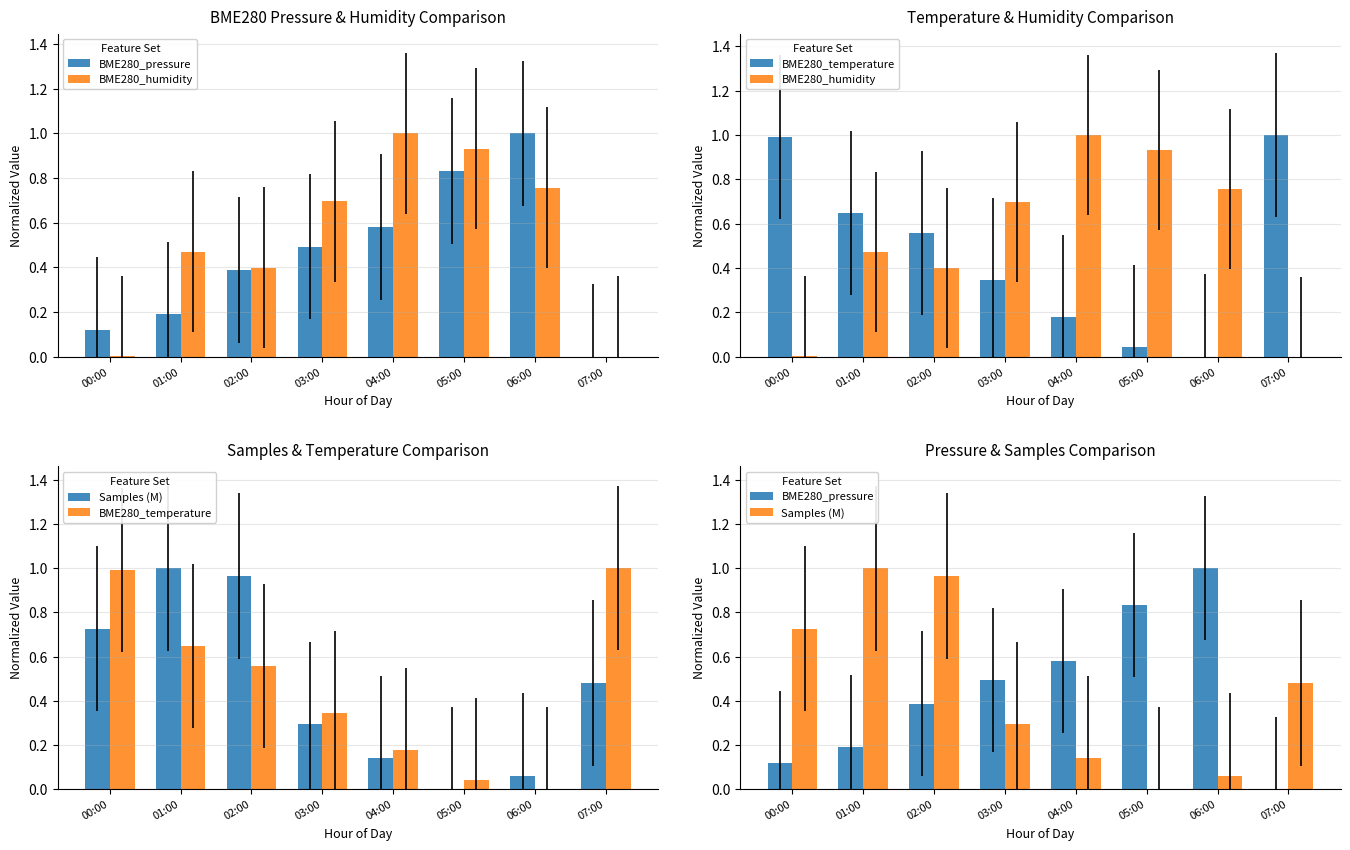

What position from the right is 01:00?

7